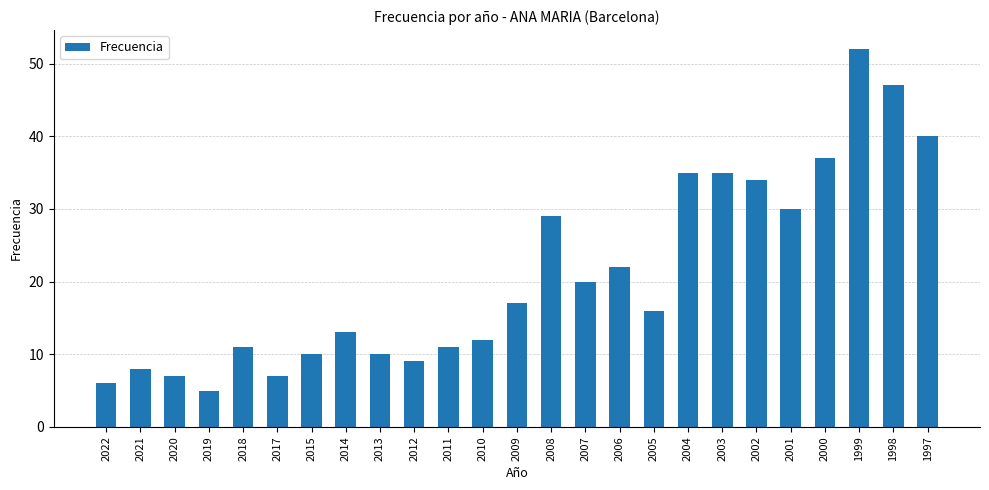

What is the value of the 10th bar from the left?

9